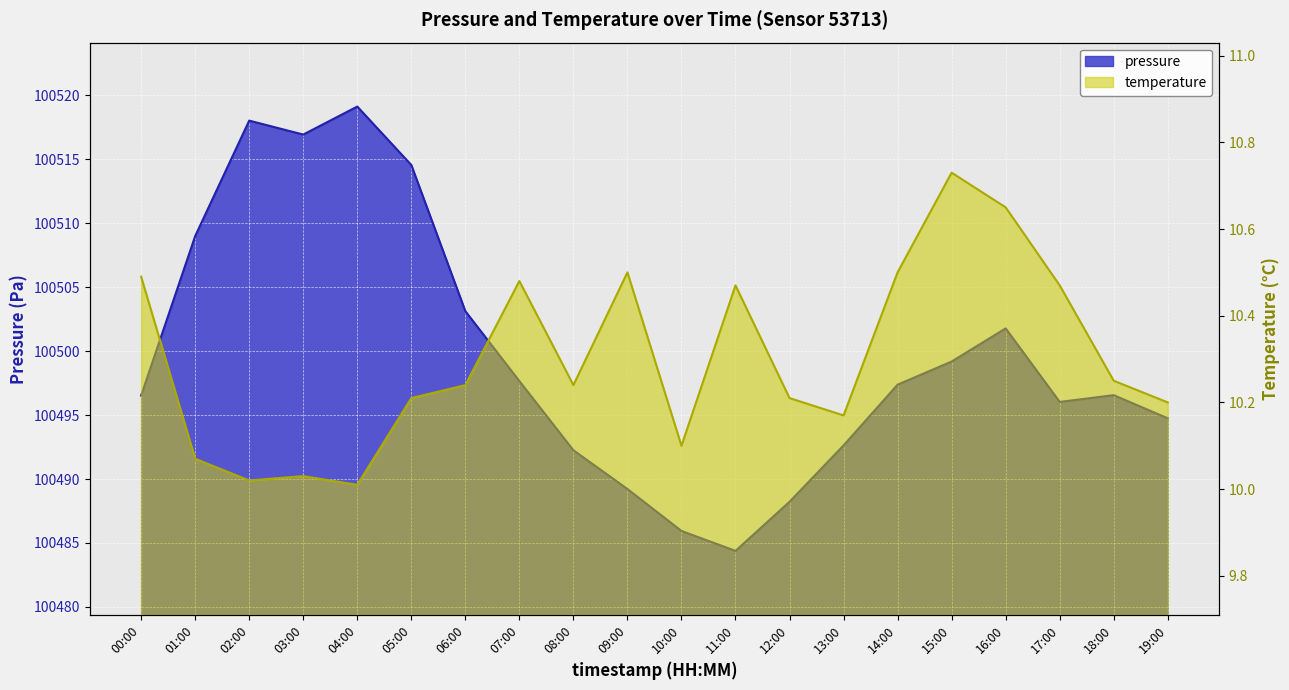

What is the sum of the temperature values at 06:00 and 13:00?

20.4